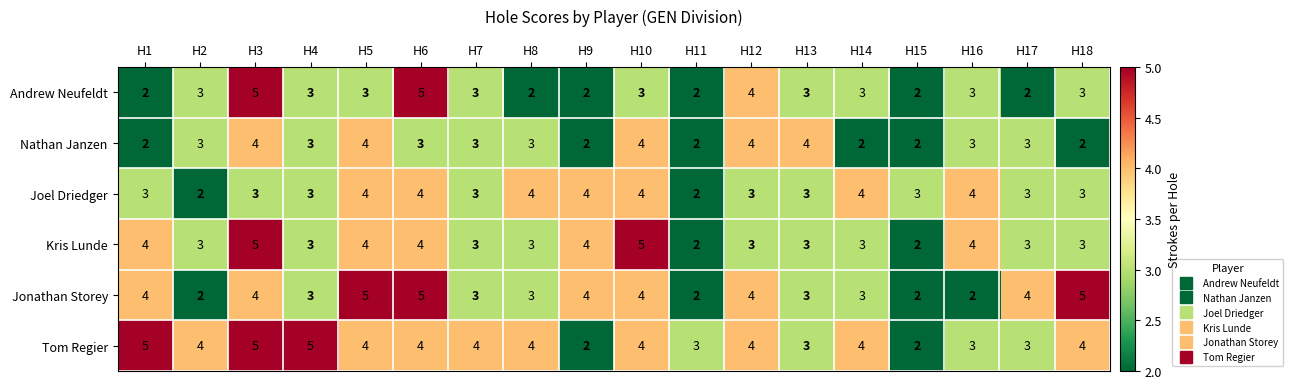

What is the total value across all series at H9?

18